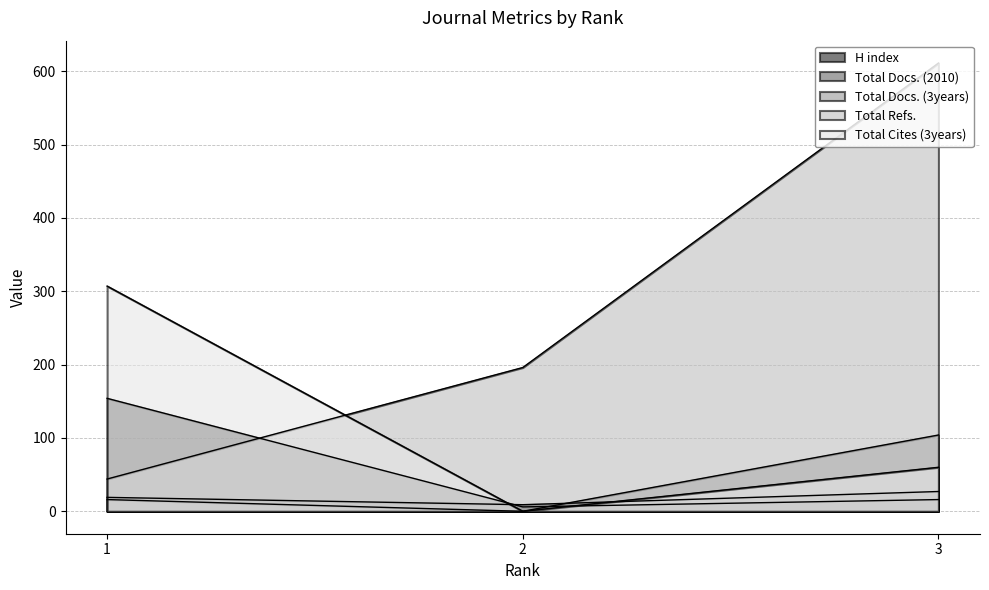

How many Total Cites (3years) values are between 0 and 307?

3